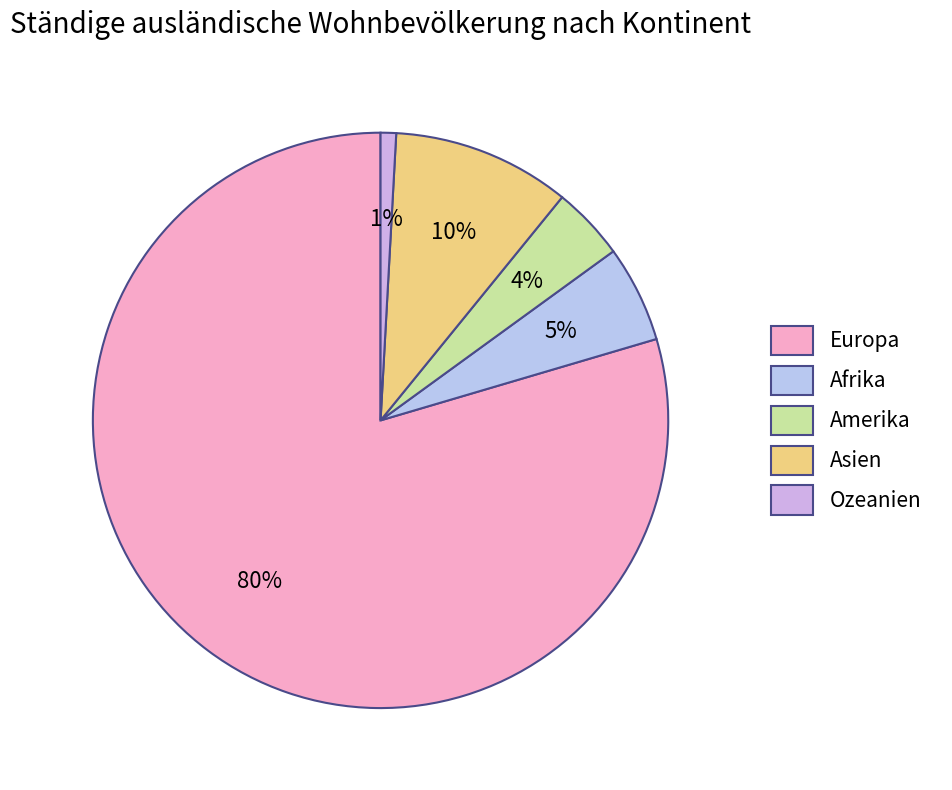

To the nearest percent, what percentage of the pie is Amerika?

4%